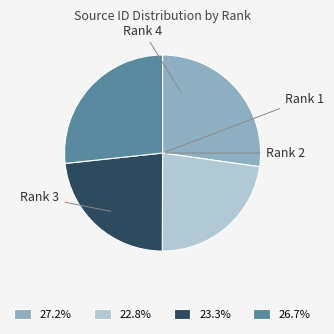

Do Rank 3 and Rank 2 together represent more than half of the pie?

No